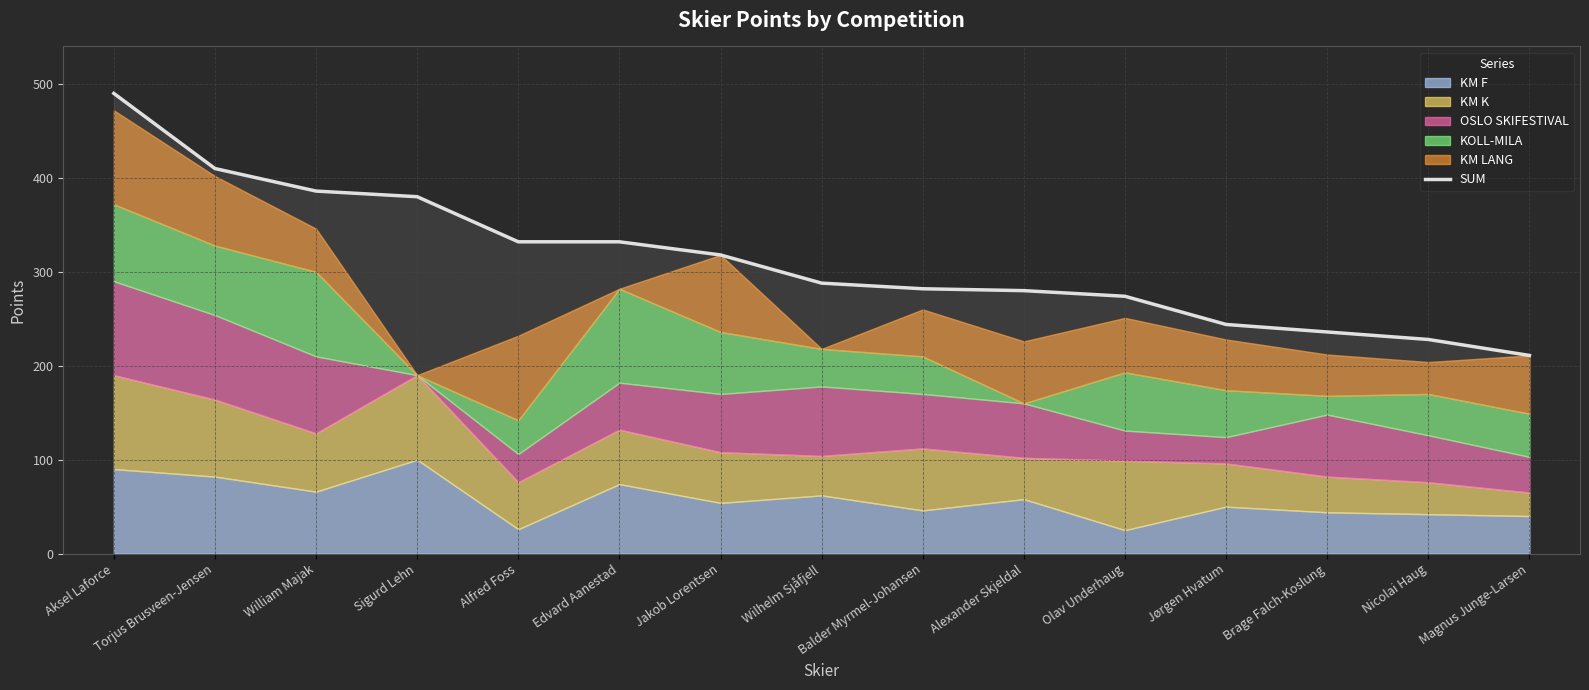

What is the label of the 3rd point from the left?

William Majak